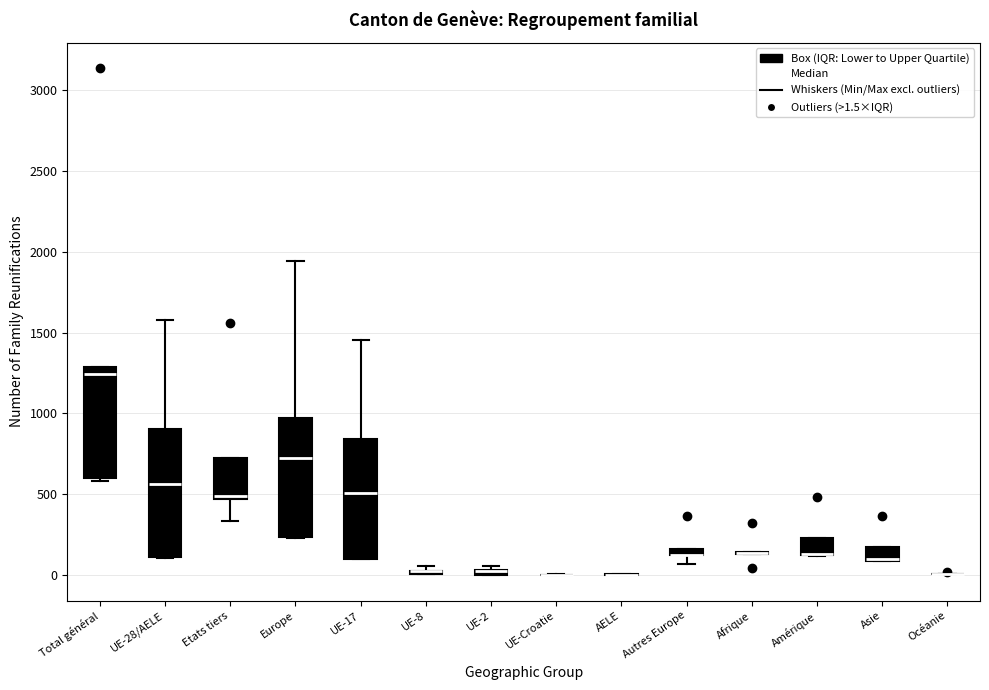

Where is the upper edge of the box for Amérique on the y-axis? The values are not printed on the chart, so give them approximately, as read against the axis.

250